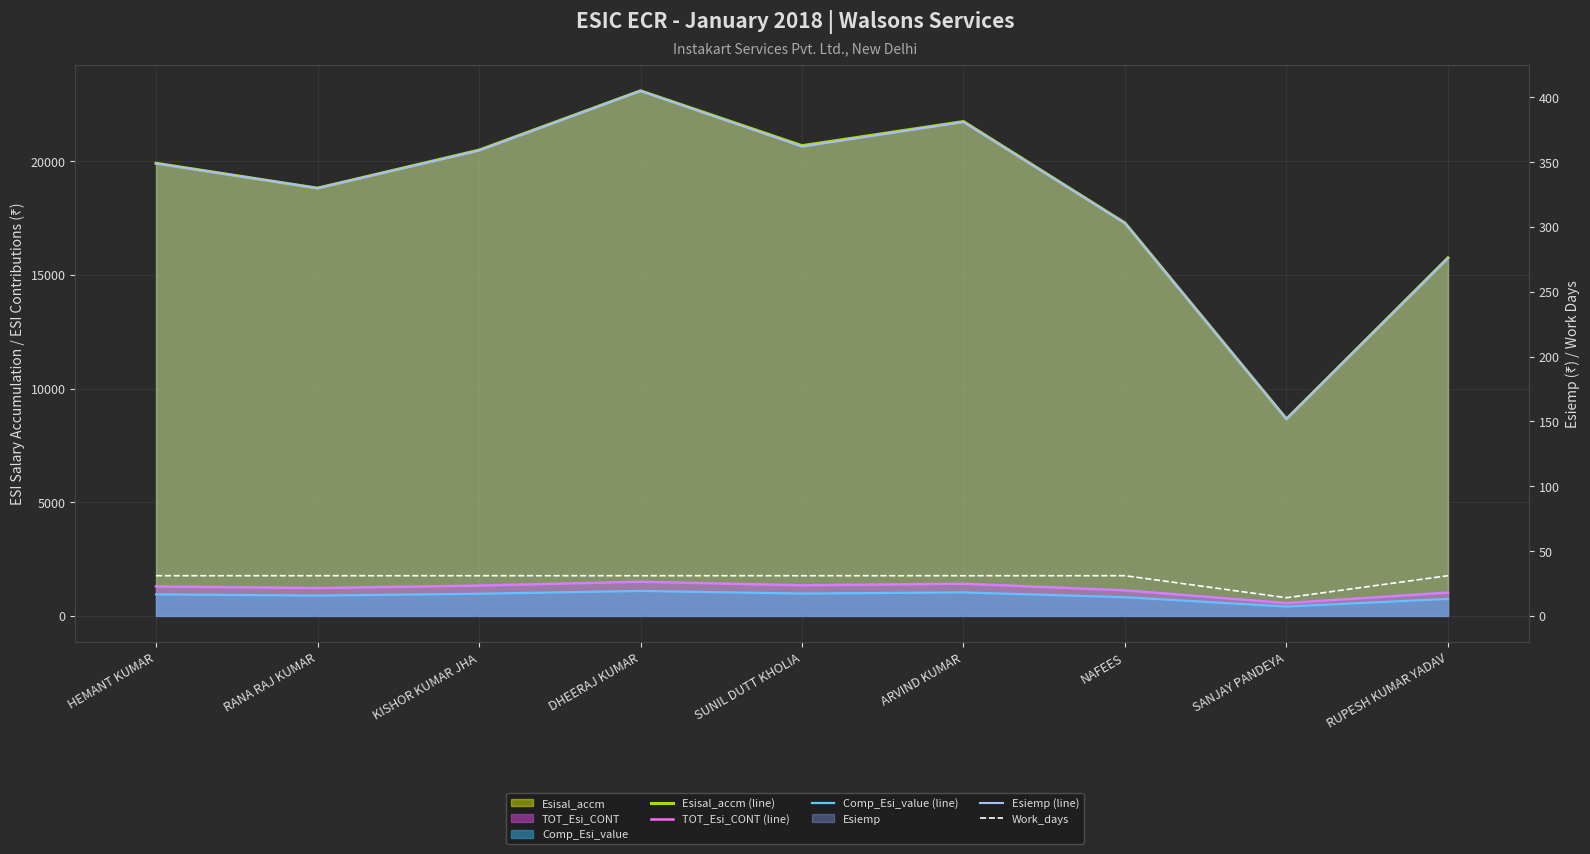

Reading left to right, transcribe all the data shown in this chart.

Esisal_accm (line): HEMANT KUMAR=19909.0	RANA RAJ KUMAR=18813.0	KISHOR KUMAR JHA=20487.0	DHEERAJ KUMAR=23096.0	SUNIL DUTT KHOLIA=20682.0	ARVIND KUMAR=21744.0	NAFEES=17280.0	SANJAY PANDEYA=8658.0	RUPESH KUMAR YADAV=15746.0
TOT_Esi_CONT (line): HEMANT KUMAR=1294.7	RANA RAJ KUMAR=1223.6	KISHOR KUMAR JHA=1332.1	DHEERAJ KUMAR=1502.1	SUNIL DUTT KHOLIA=1344.4	ARVIND KUMAR=1413.8	NAFEES=1123.8	SANJAY PANDEYA=563.3	RUPESH KUMAR YADAV=1023.9
Comp_Esi_value (line): HEMANT KUMAR=945.7	RANA RAJ KUMAR=893.6	KISHOR KUMAR JHA=973.1	DHEERAJ KUMAR=1097.1	SUNIL DUTT KHOLIA=982.4	ARVIND KUMAR=1032.8	NAFEES=820.8	SANJAY PANDEYA=411.3	RUPESH KUMAR YADAV=747.9
Esiemp (line): HEMANT KUMAR=349.0	RANA RAJ KUMAR=330.0	KISHOR KUMAR JHA=359.0	DHEERAJ KUMAR=405.0	SUNIL DUTT KHOLIA=362.0	ARVIND KUMAR=381.0	NAFEES=303.0	SANJAY PANDEYA=152.0	RUPESH KUMAR YADAV=276.0
Work_days: HEMANT KUMAR=31.0	RANA RAJ KUMAR=31.0	KISHOR KUMAR JHA=31.0	DHEERAJ KUMAR=31.0	SUNIL DUTT KHOLIA=31.0	ARVIND KUMAR=31.0	NAFEES=31.0	SANJAY PANDEYA=14.0	RUPESH KUMAR YADAV=31.0